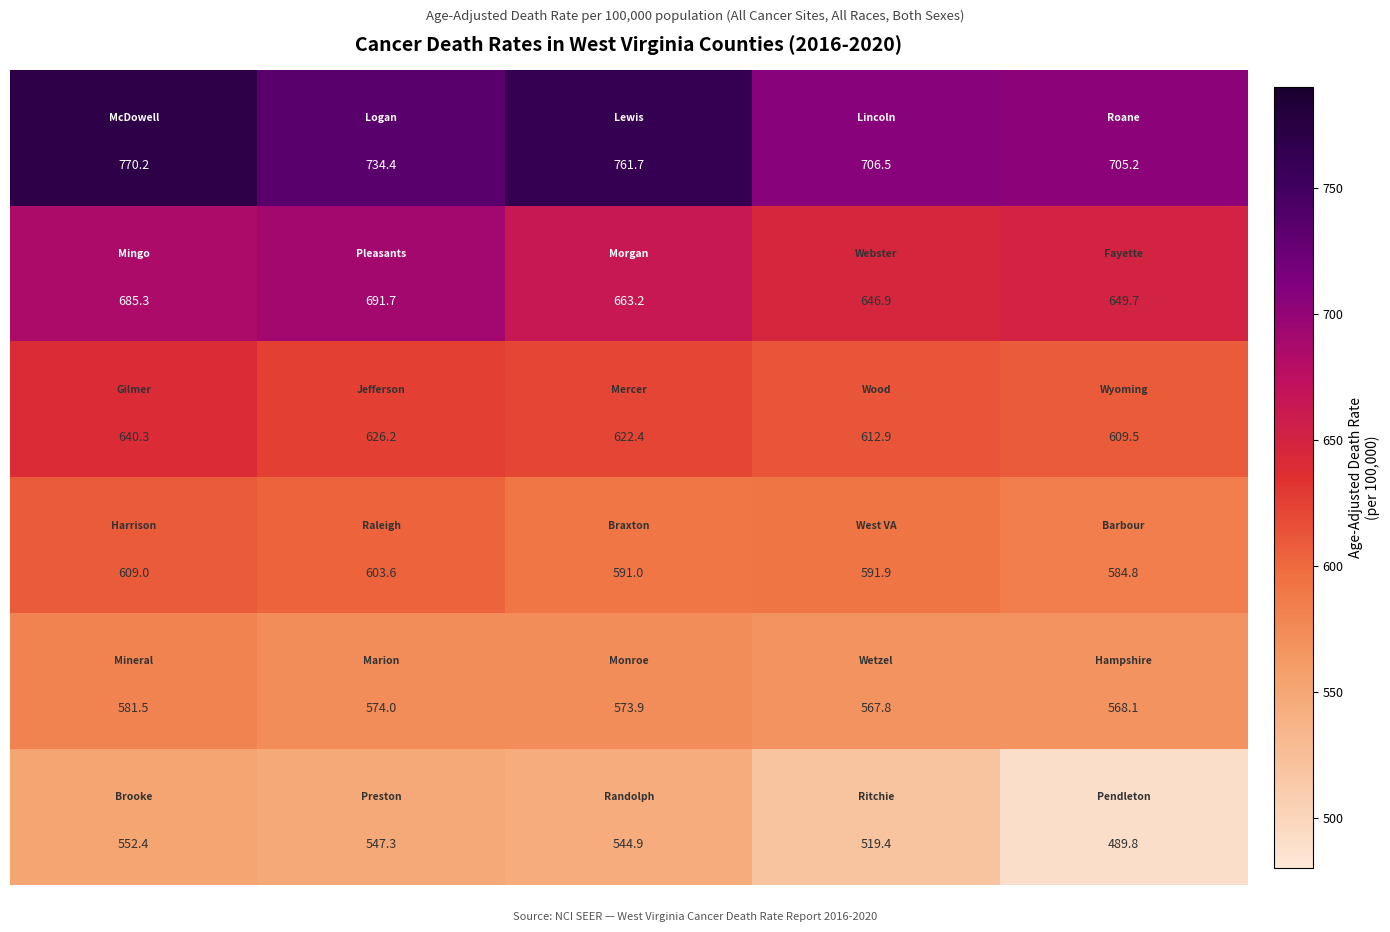

What is the minimum value shown in the chart?

489.8